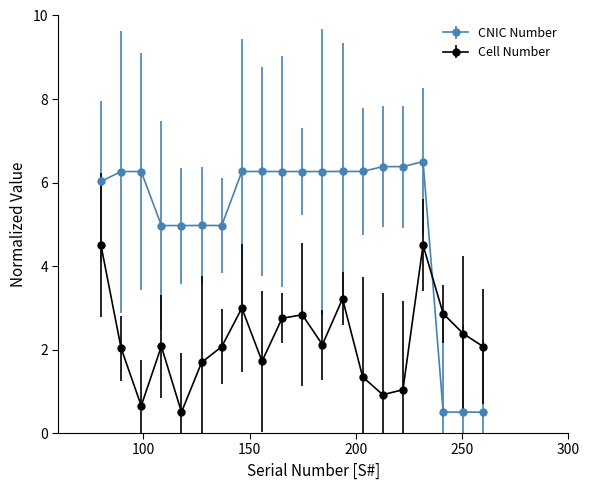

List the series in order of their overall mean, lowest first.

Cell Number, CNIC Number